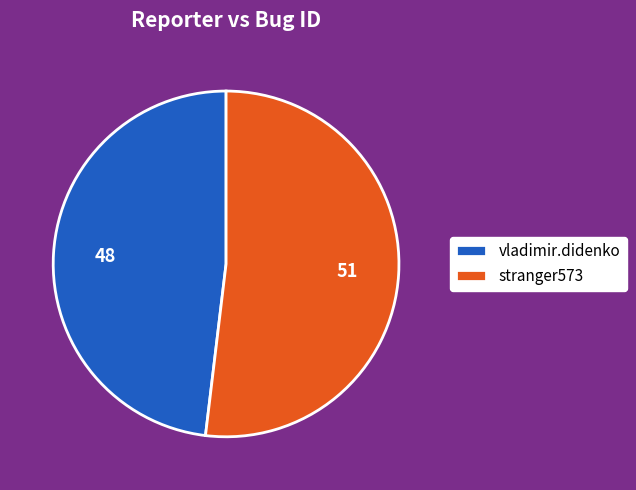

Approximately how many times larger is the value at stranger573 compared to vladimir.didenko?

1.1